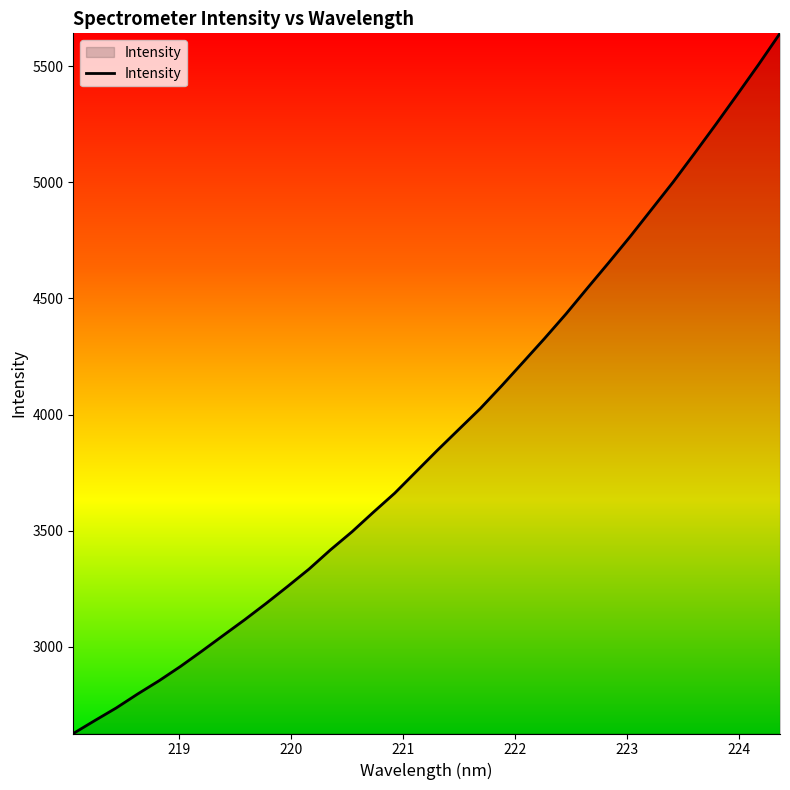

What is the smallest value displayed?

2626.8